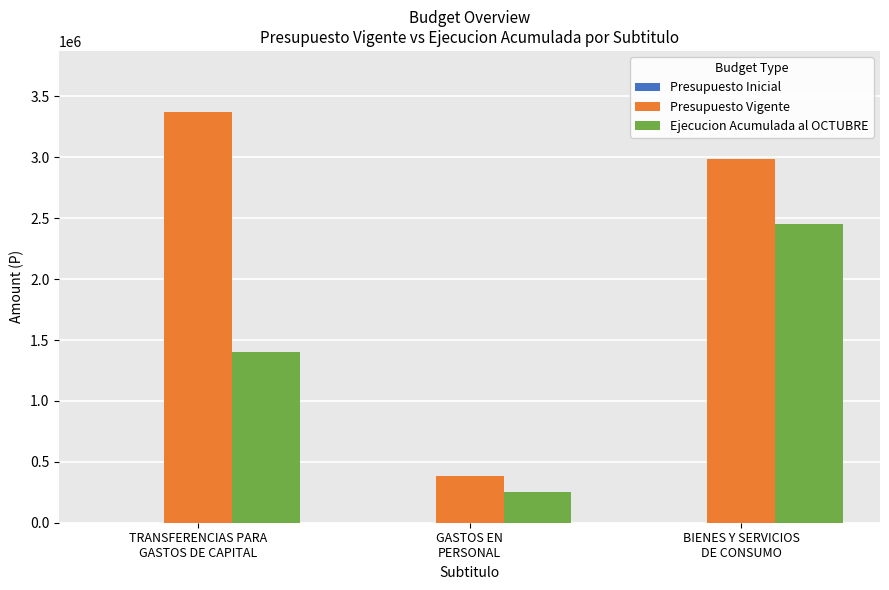

Which series has the largest total across all categories?

Presupuesto Vigente